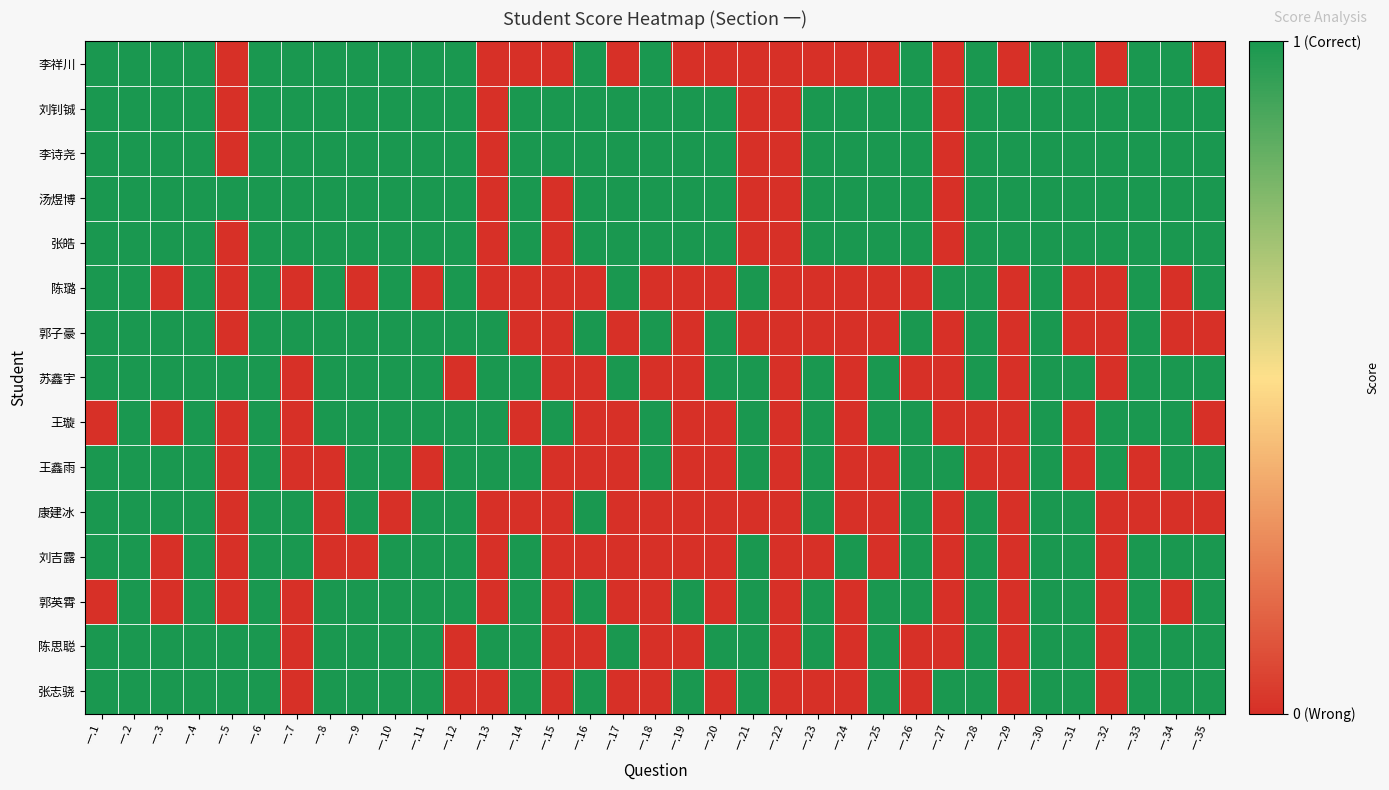

What is the spread (max minus min) of values at 一.23?

1